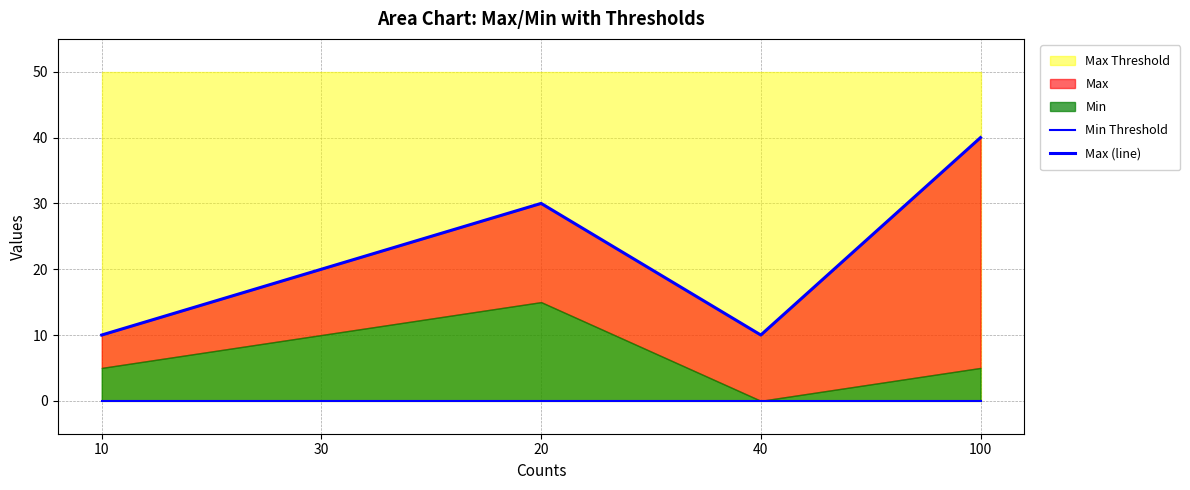

Reading right to left, list all the values displayed in this chart.

Min Threshold: 100=0	40=0	20=0	30=0	10=0
Max (line): 100=40	40=10	20=30	30=20	10=10